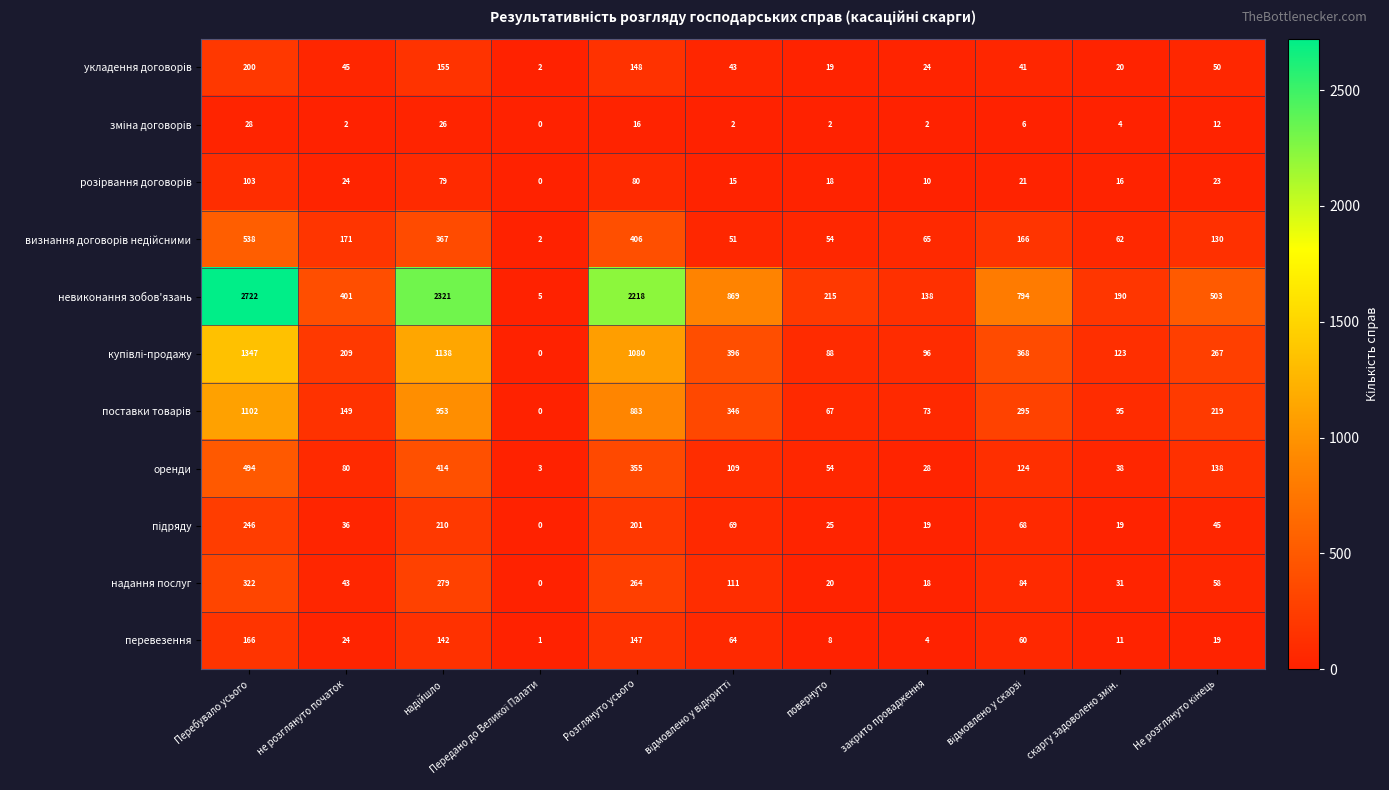

At which category is the sum across all series the highest?

Перебувало усього